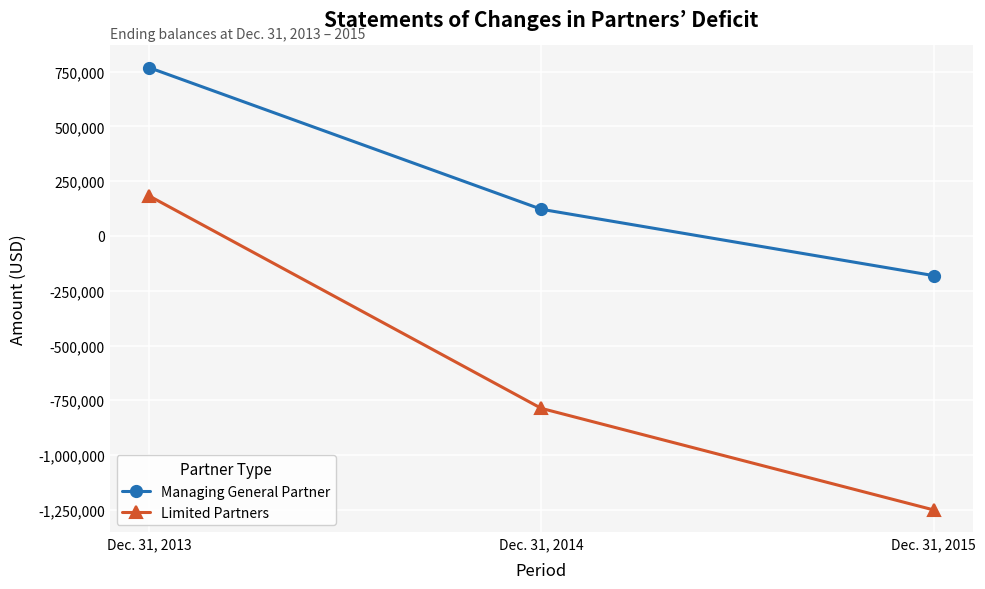

Count the Managing General Partner values in the range -181000 to 768300.

3